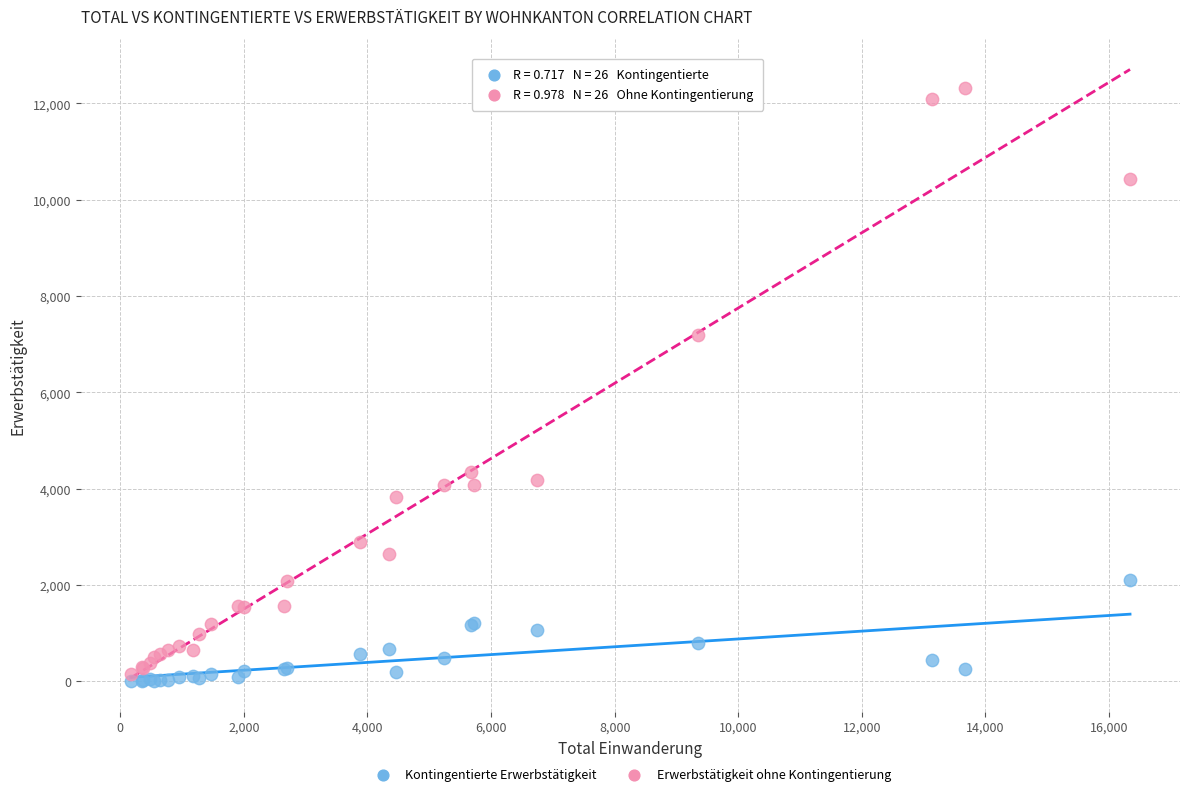

What are all the series names shown in the legend?

Kontingentierte Erwerbstätigkeit, Erwerbstätigkeit ohne Kontingentierung